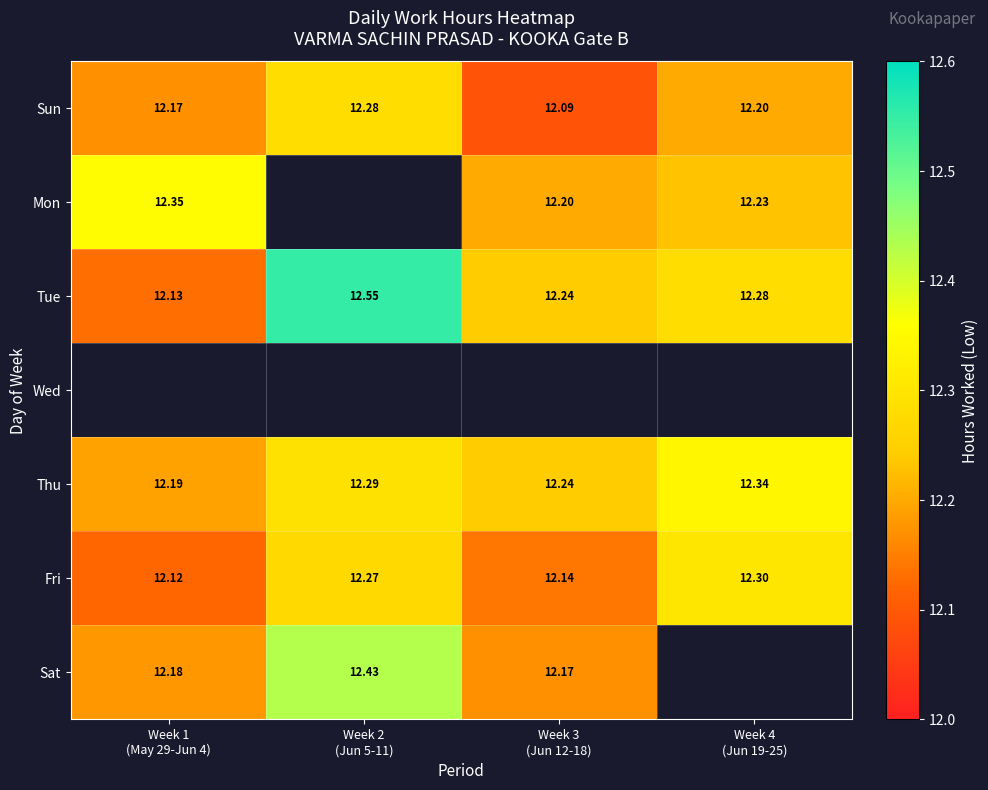

At how many categories does at least one series exceed 12?

4